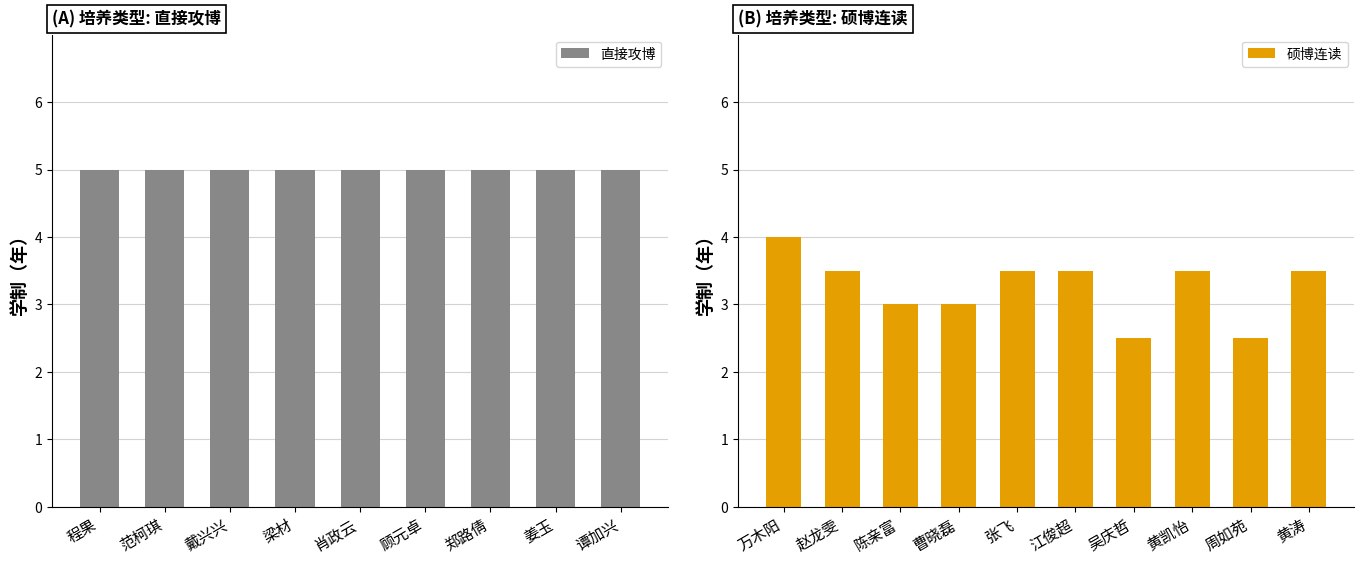

What is the sum of the 硕博连读 values at 赵龙雯 and 曹晓磊?

6.5